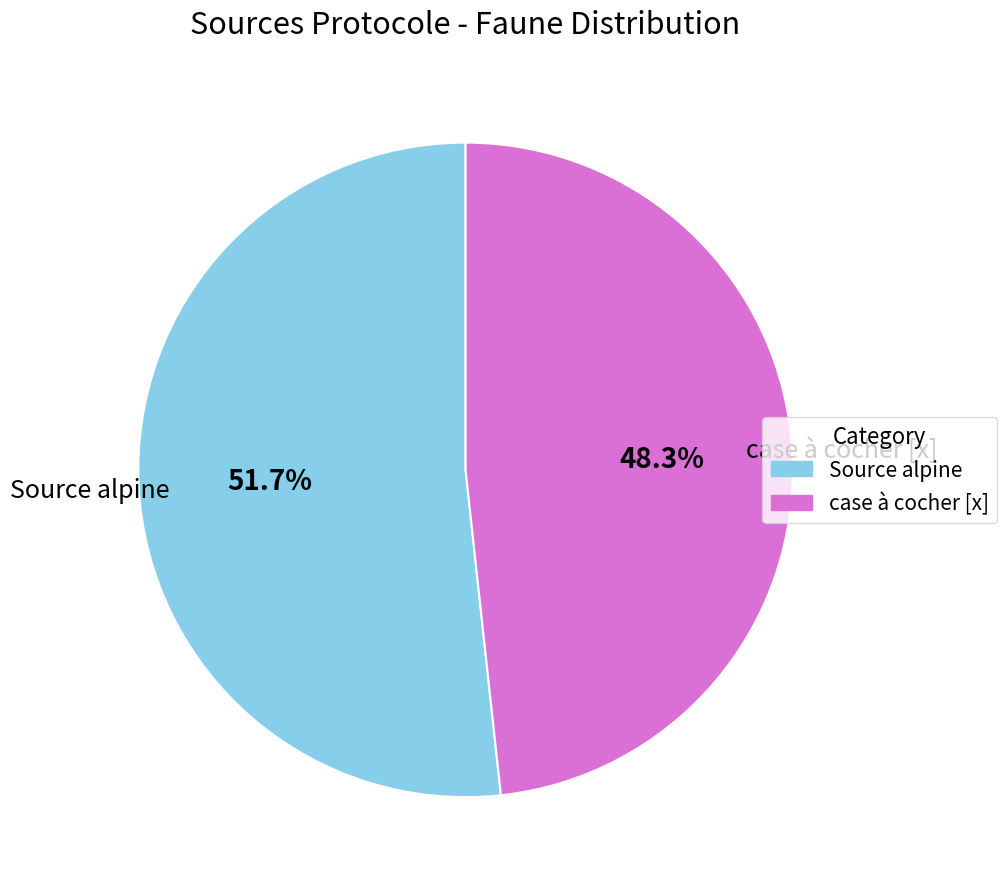

Does any single category account for the majority?

Yes